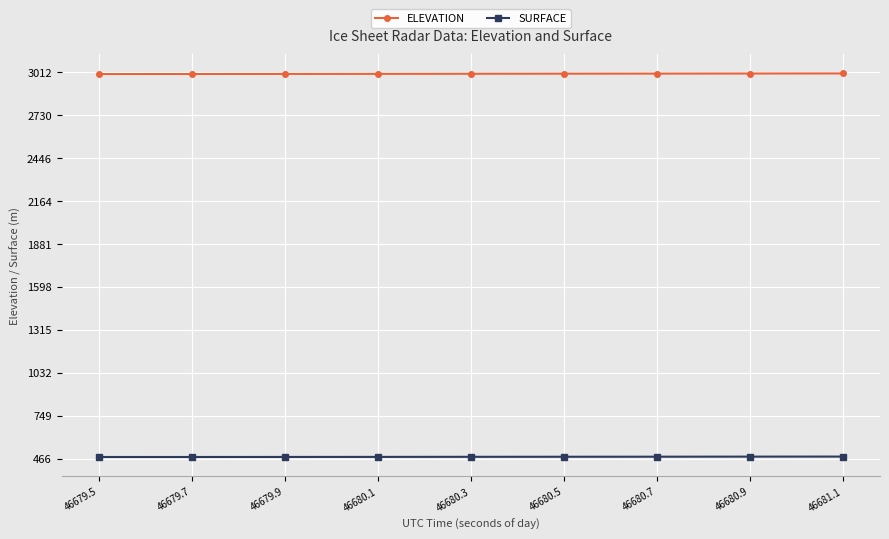

What is the label of the 5th point from the left?

46680.3